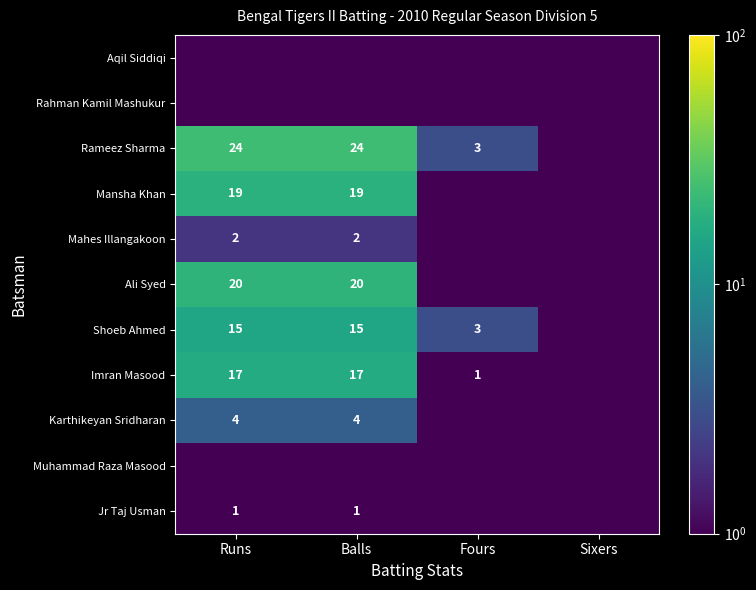

The Rameez Sharma series shows 1.5 at Fours. True or false?

False